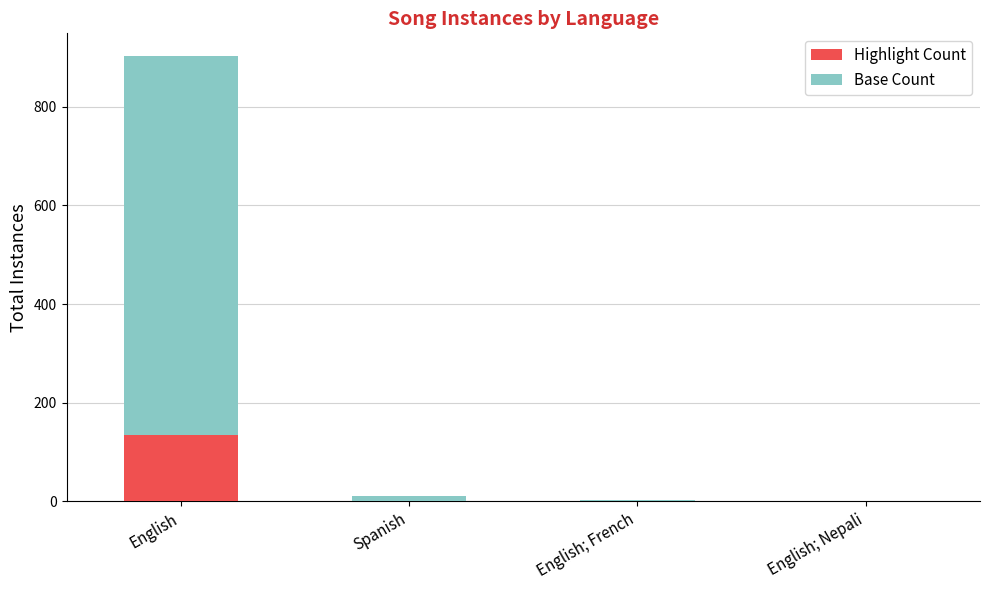

Is it true that Highlight Count equals 60 at English; Nepali?

False